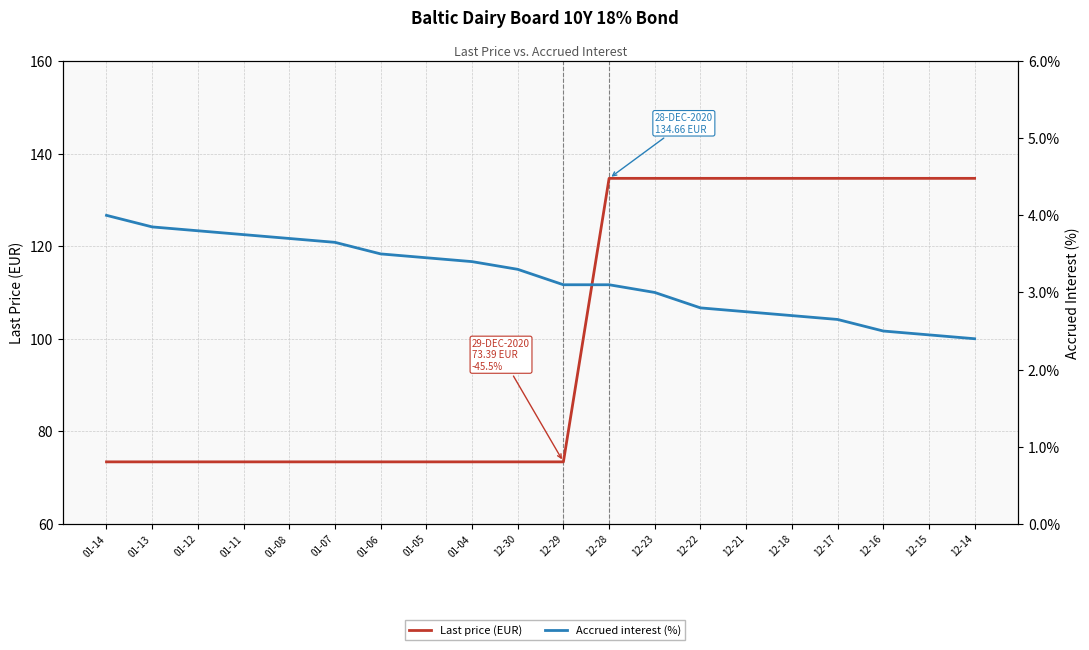

How many lines are shown in the chart?

2